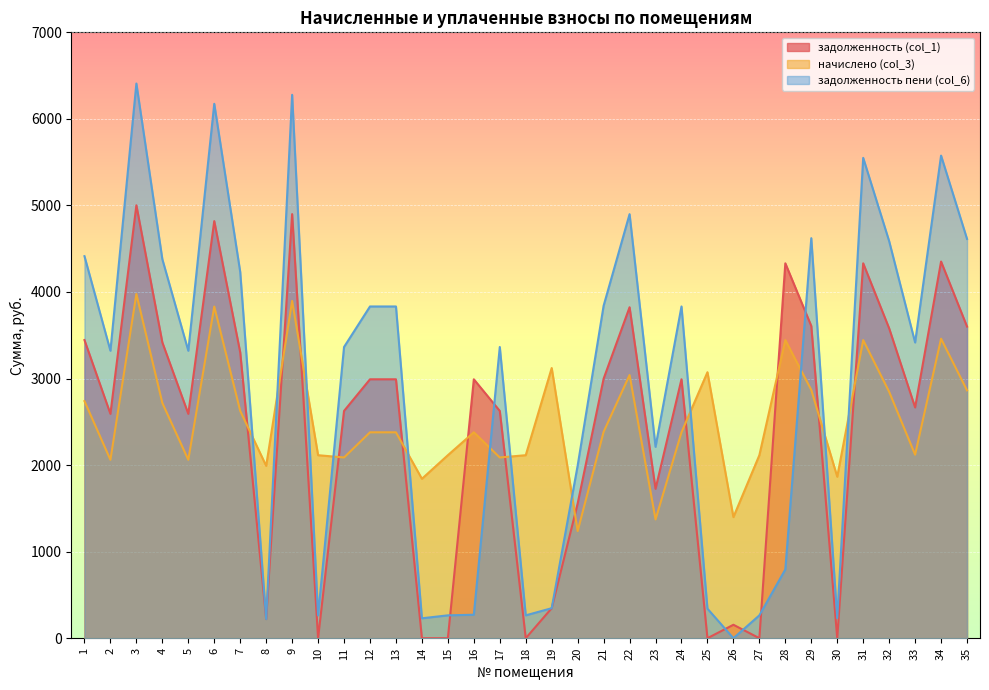

Between 26 and 6, which is larger?

6